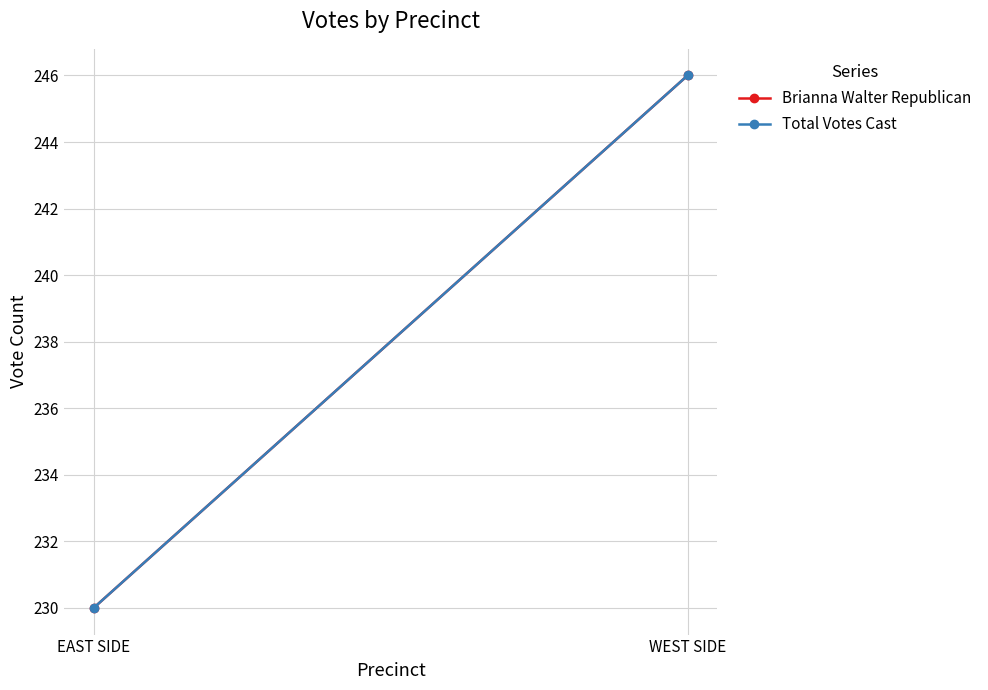

What is the value of the Brianna Walter Republican point at the 2nd from the left?

246